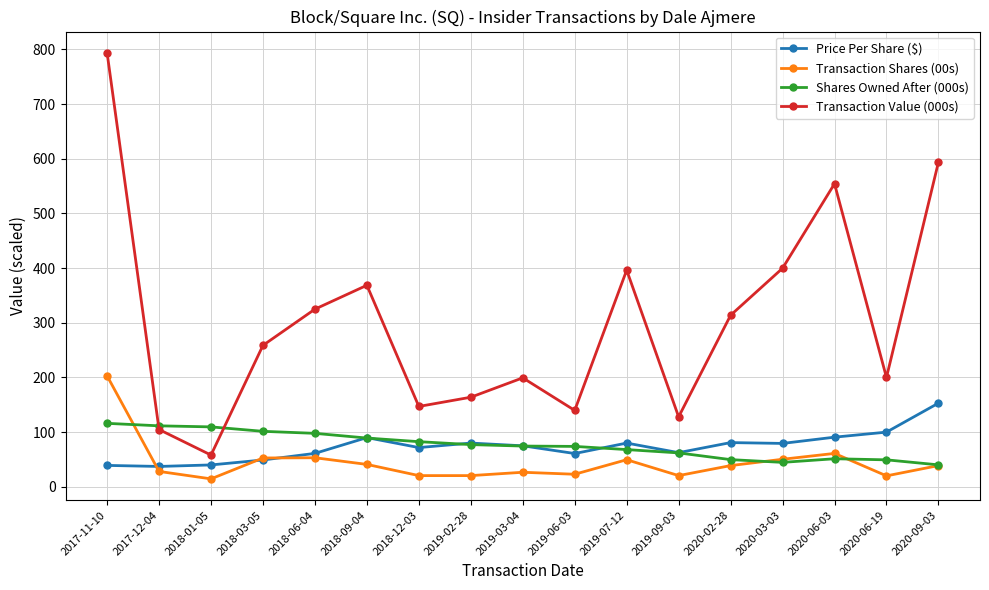

True or false: Transaction Shares (00s) has a value of 14.5 at 2018-01-05.

True